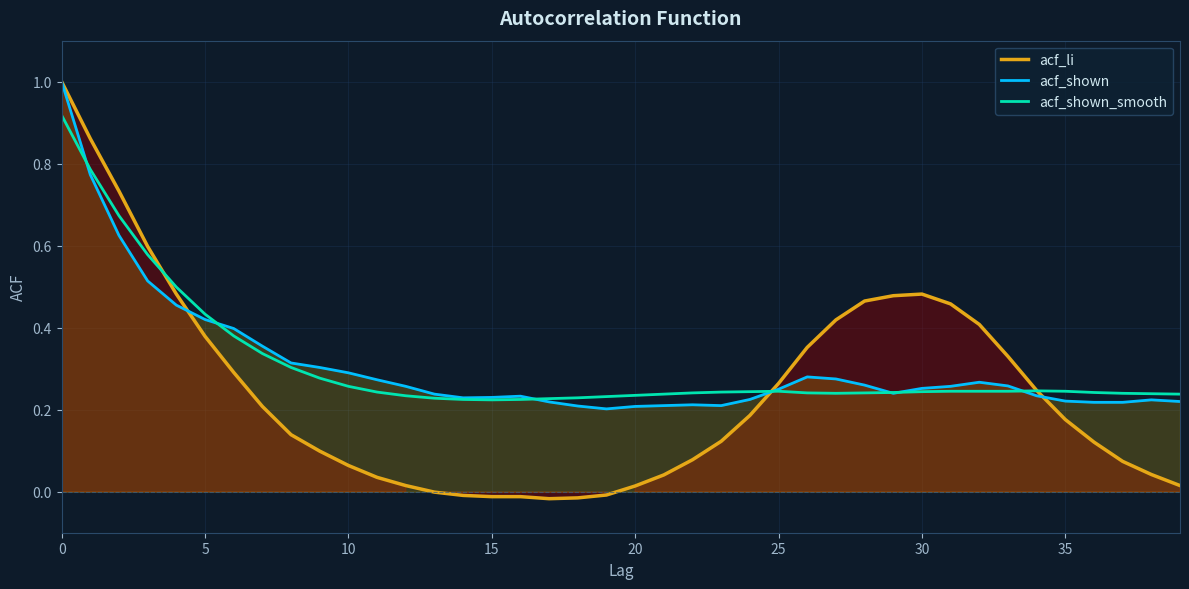

Which series has the largest range (max minus min)?

acf_li